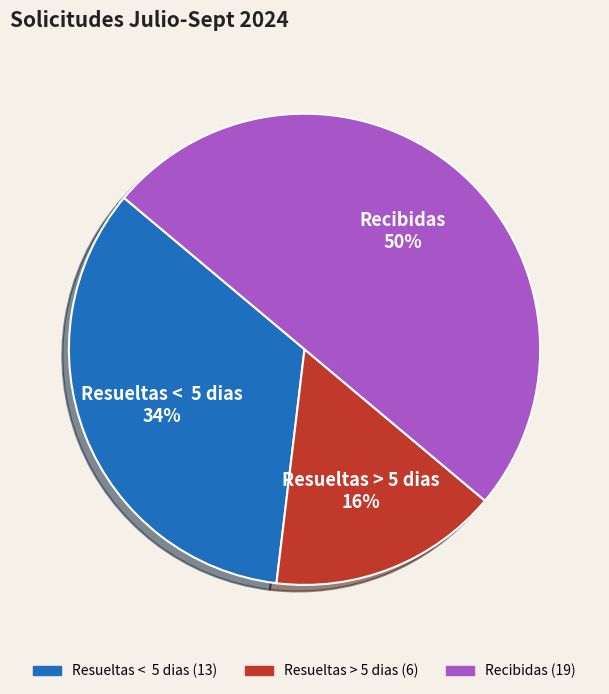

How many slices are in this pie chart?

3